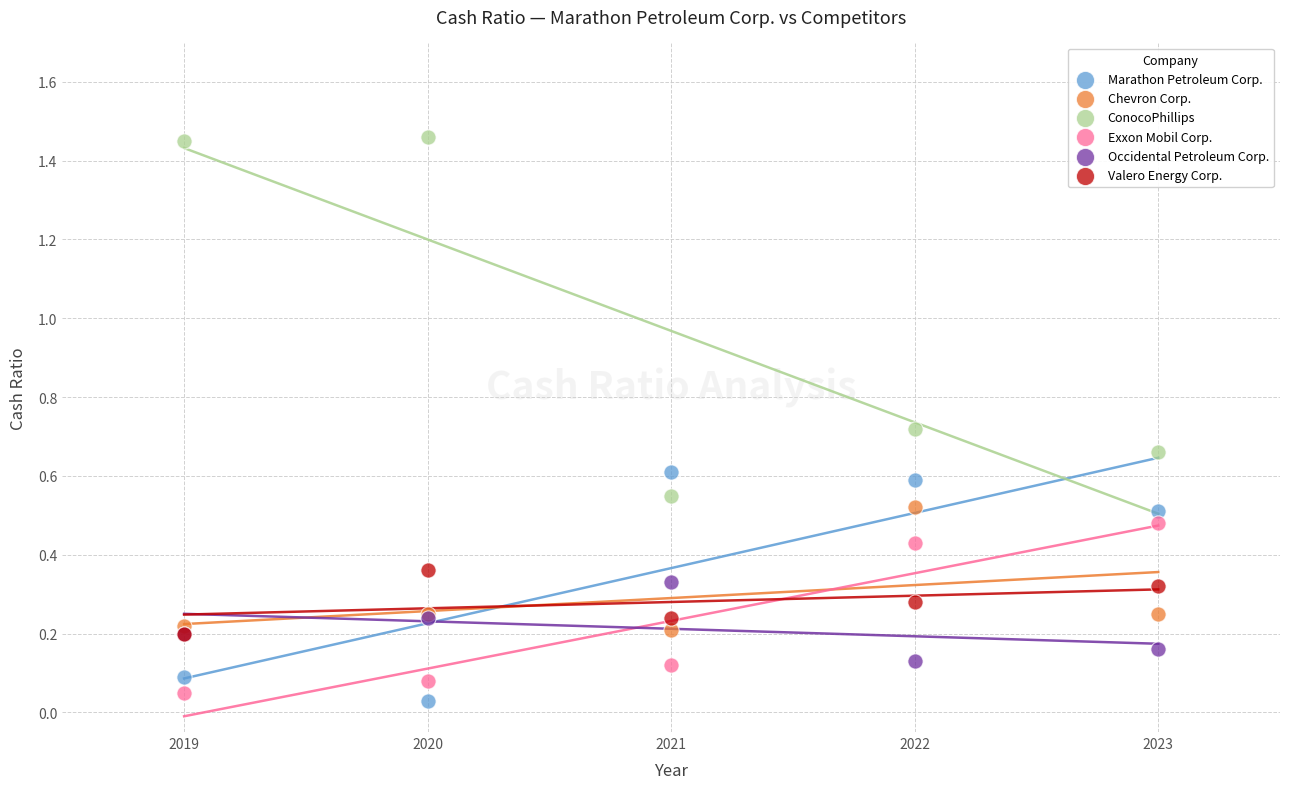

What are all the series names shown in the legend?

Marathon Petroleum Corp., Chevron Corp., ConocoPhillips, Exxon Mobil Corp., Occidental Petroleum Corp., Valero Energy Corp.